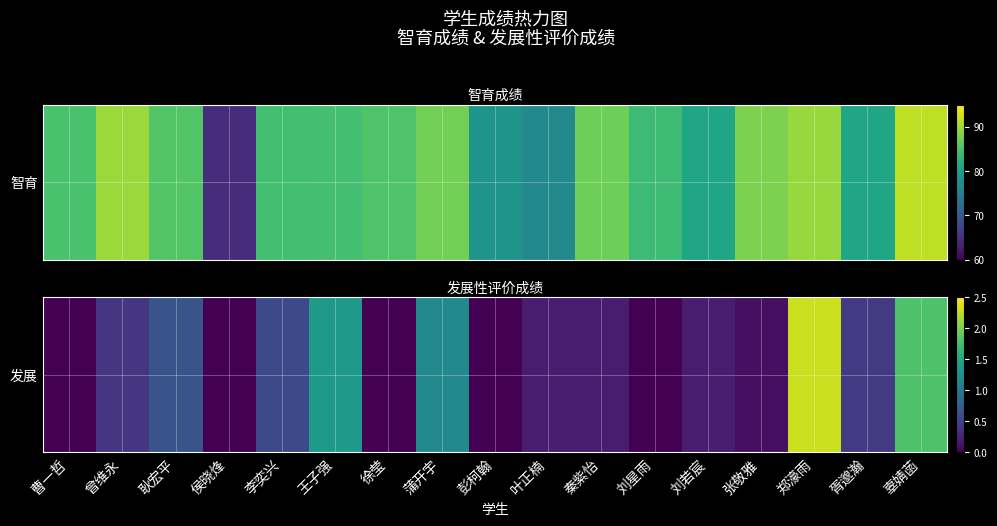

Which category has the highest value across all series?

郑濠雨